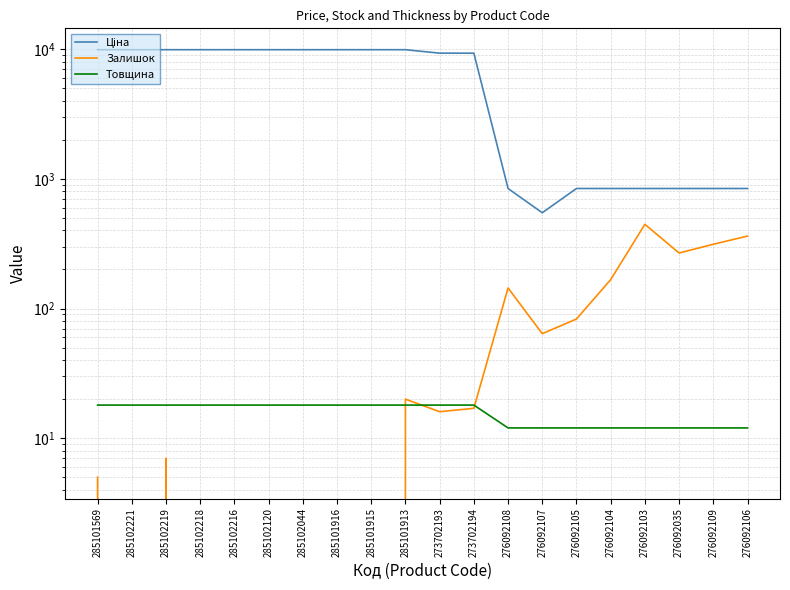

True or false: Ціна and Залишок intersect in this chart.

False